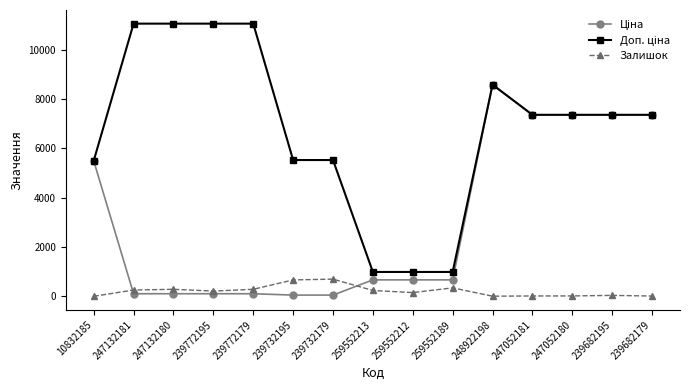

At which category is the sum across all series the highest?

248922198